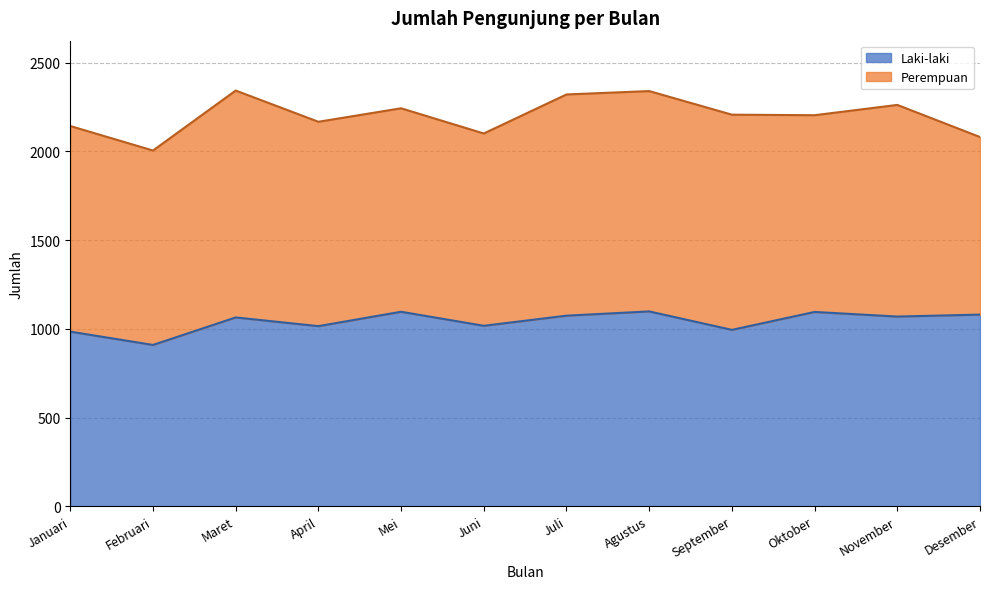

How many values are below 1069?

6